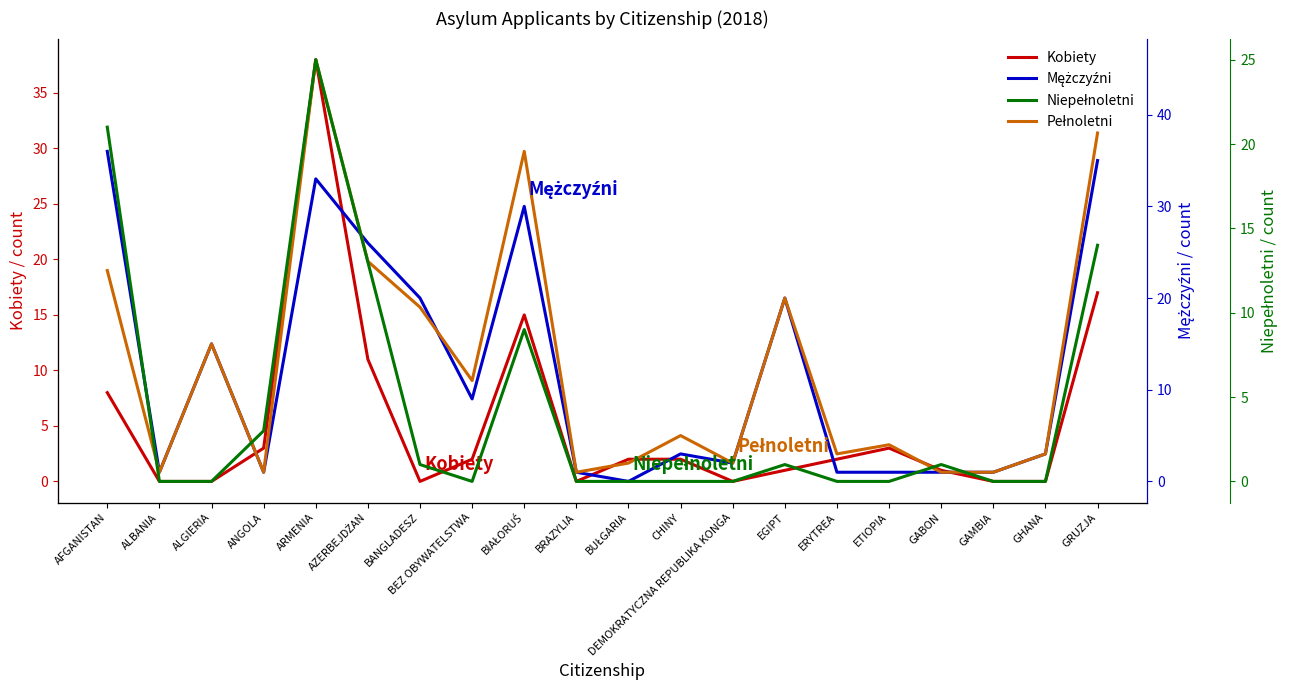

True or false: Niepełnoletni has more than 0 interior local peaks.

True